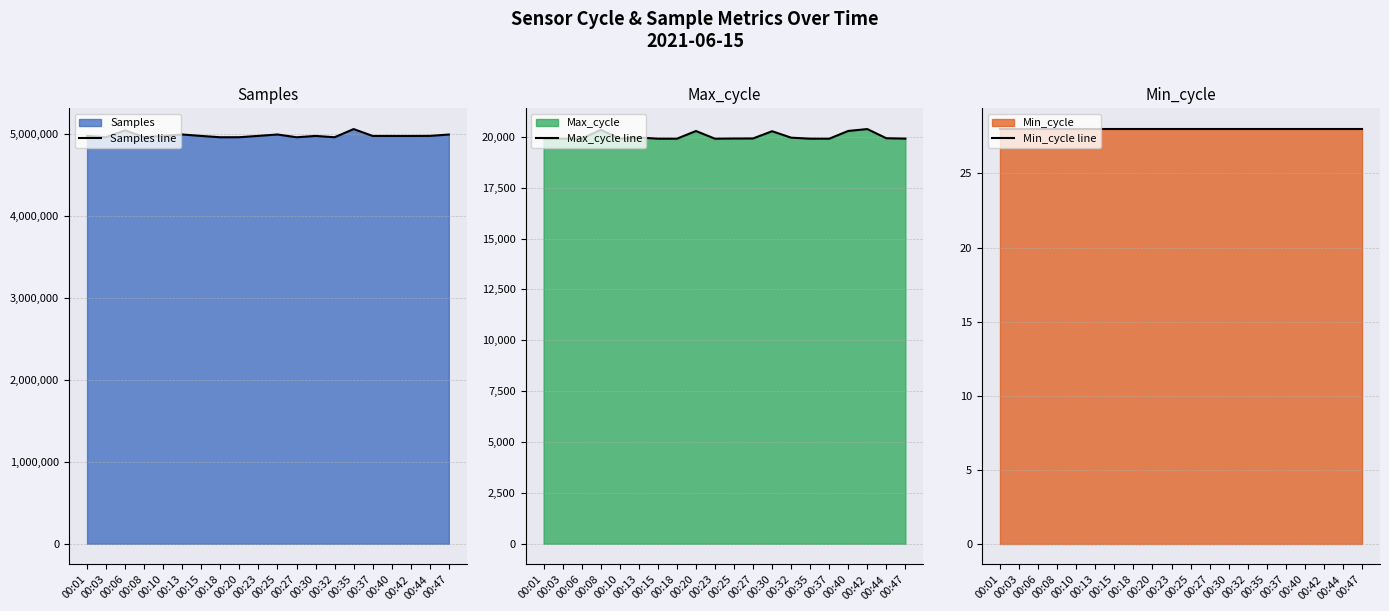

What is the total value across all series at 00:06?

5064447